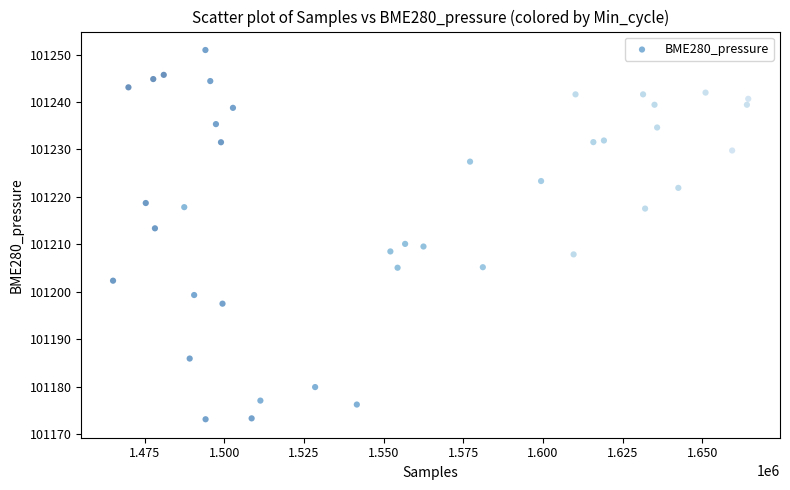

What is the range of Y values (max minus min)?

77.8